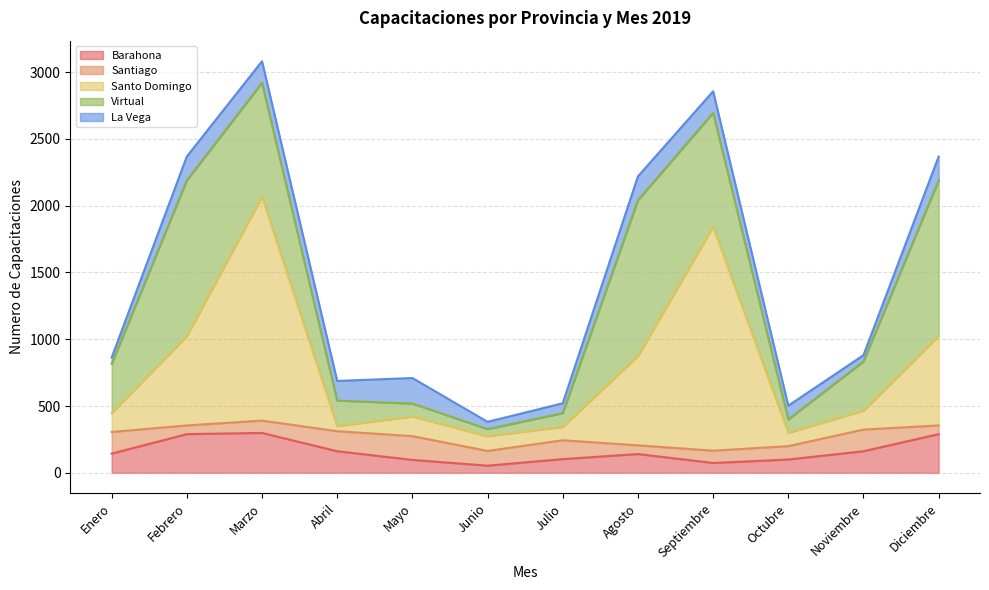

What is the average value of the La Vega series?

127